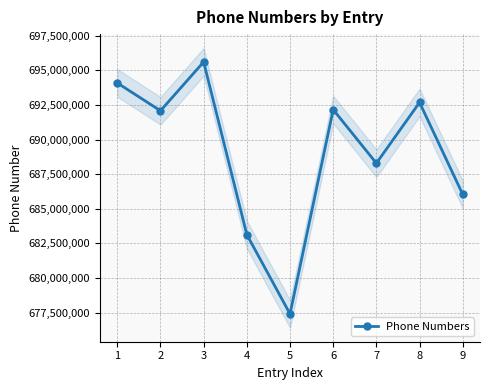

Which label corresponds to the largest value in the chart?

3